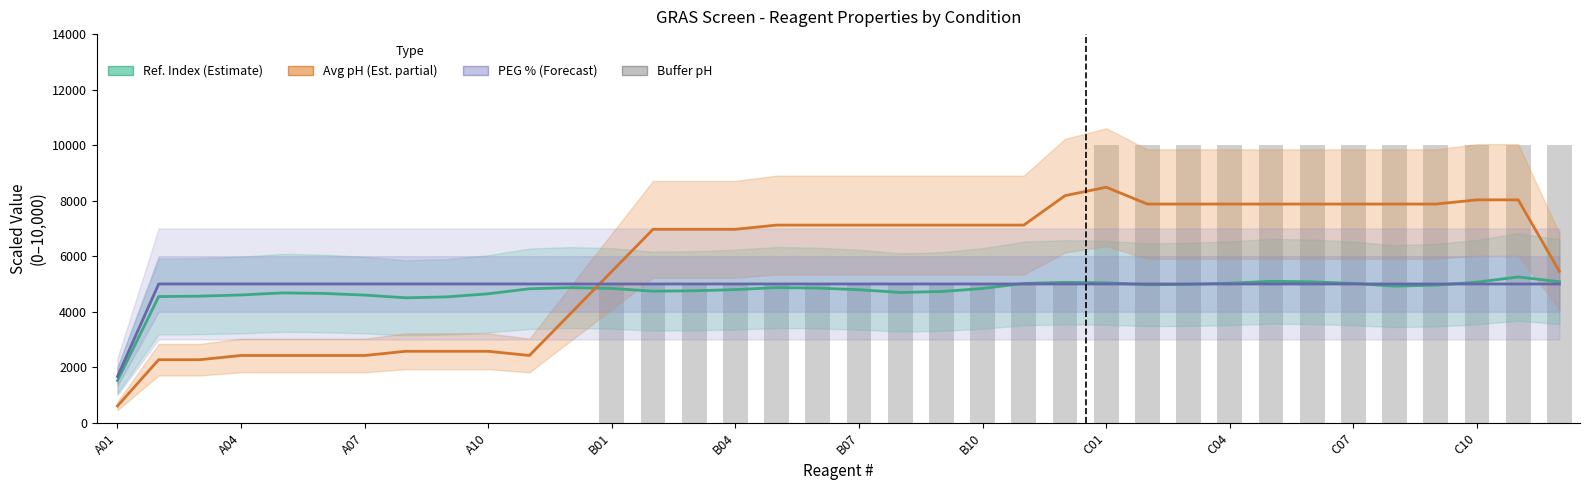

What is the spread (max minus min) of values at B07?

2327.6